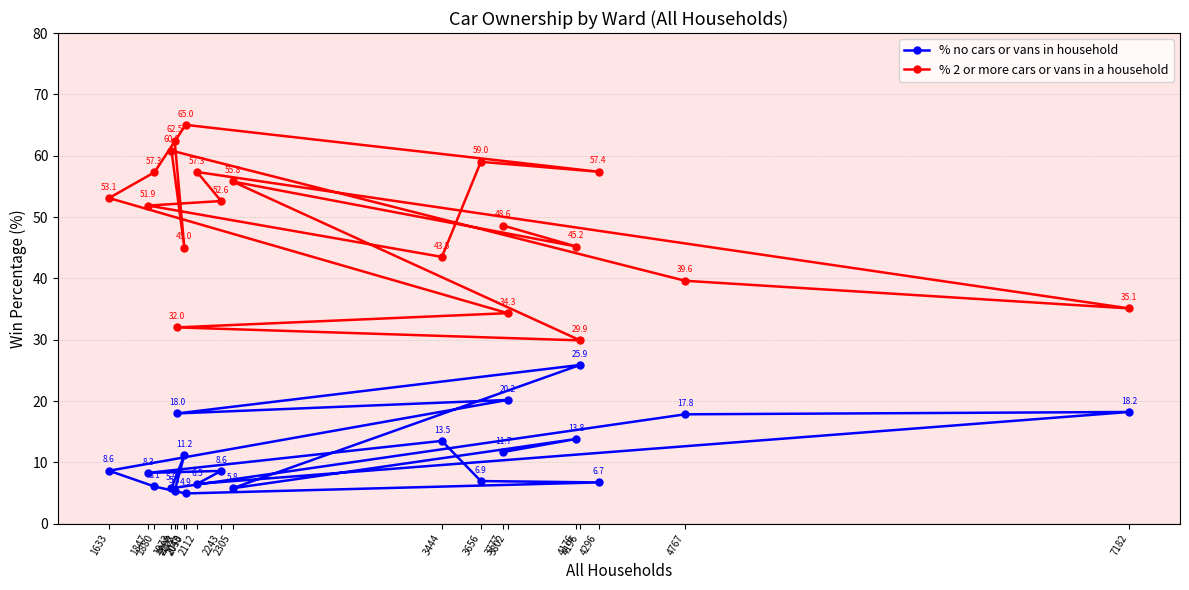

What position from the right is 2043?

19